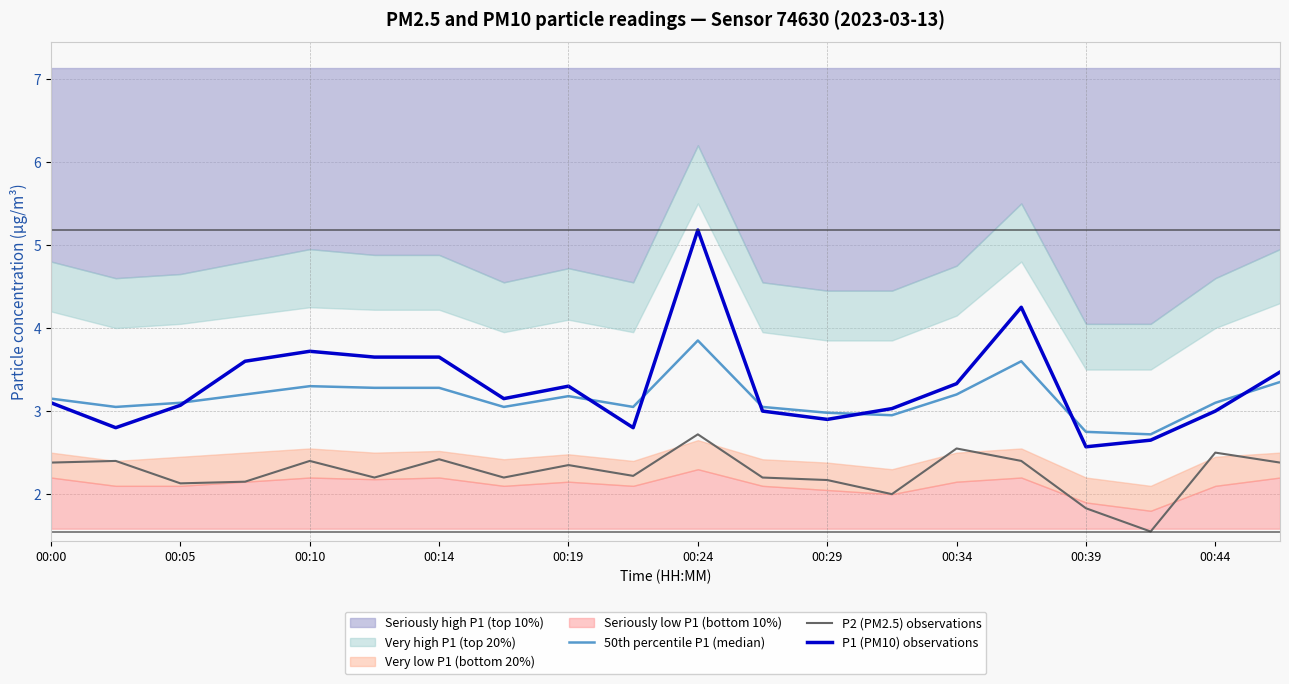

Is it true that P2 (PM2.5) observations equals 2.1 at 00:05?

True